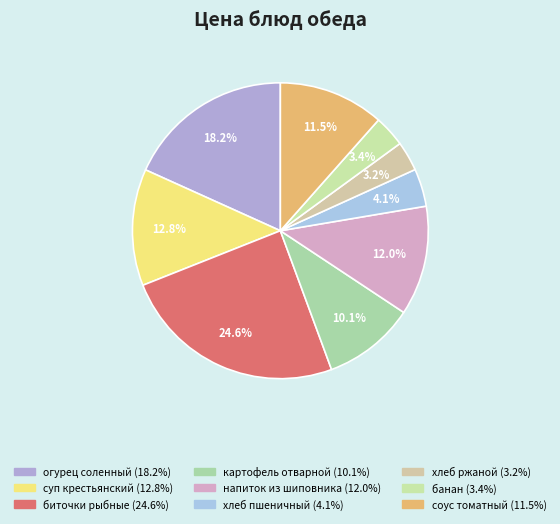

Count the number of slices in the pie.

9